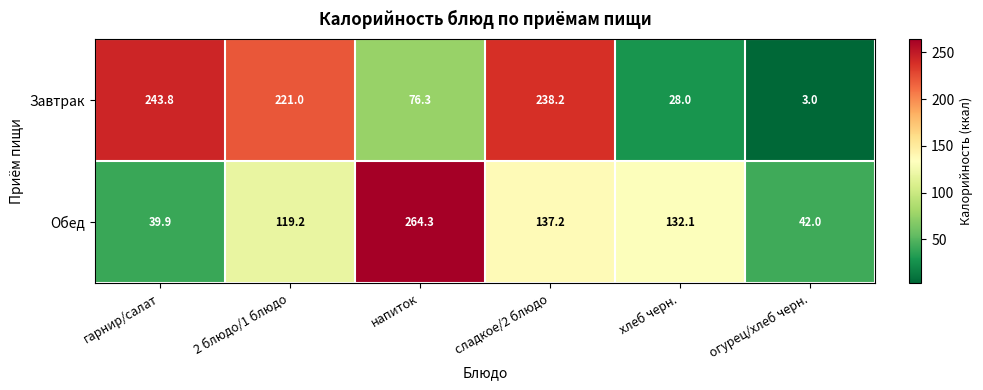

Count the number of categories in the chart.

6